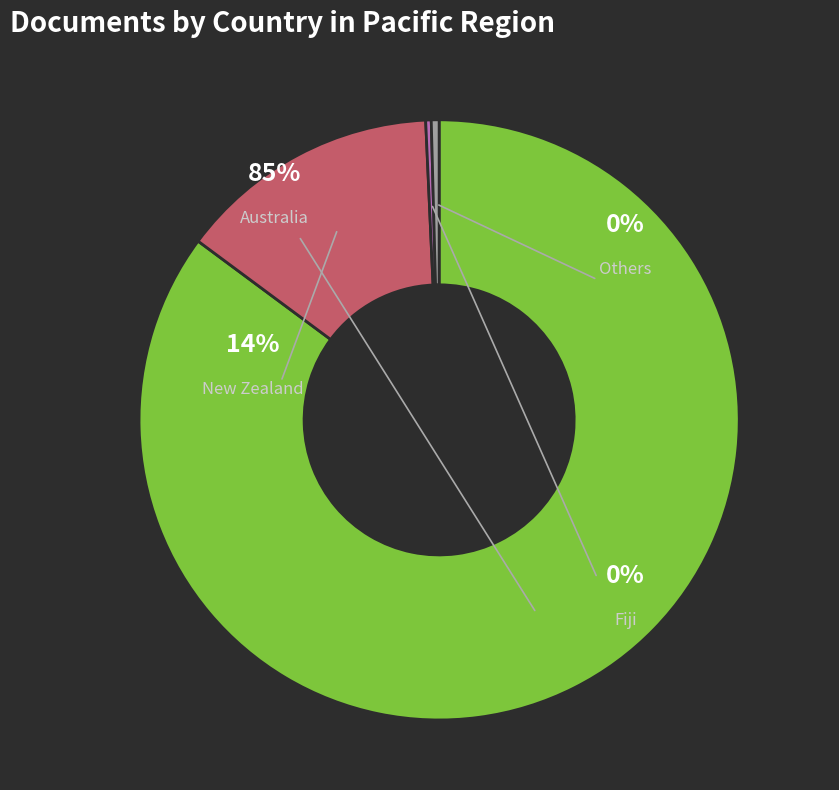

Is it true that Guam is 1% of the pie?

False